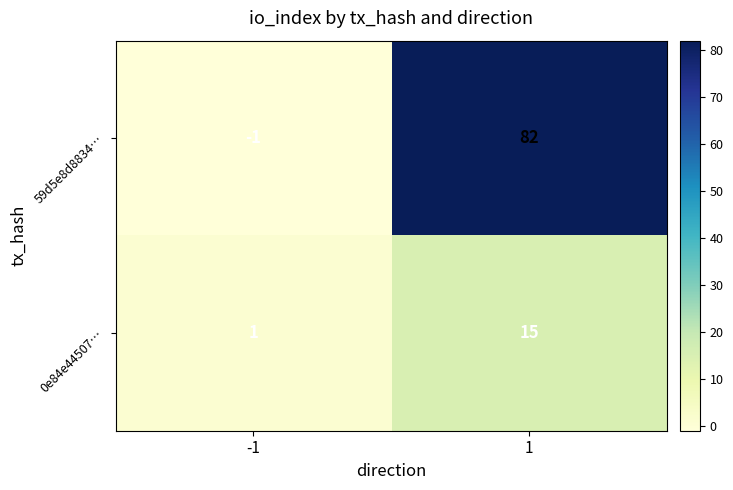

What is the smallest value displayed?

-1